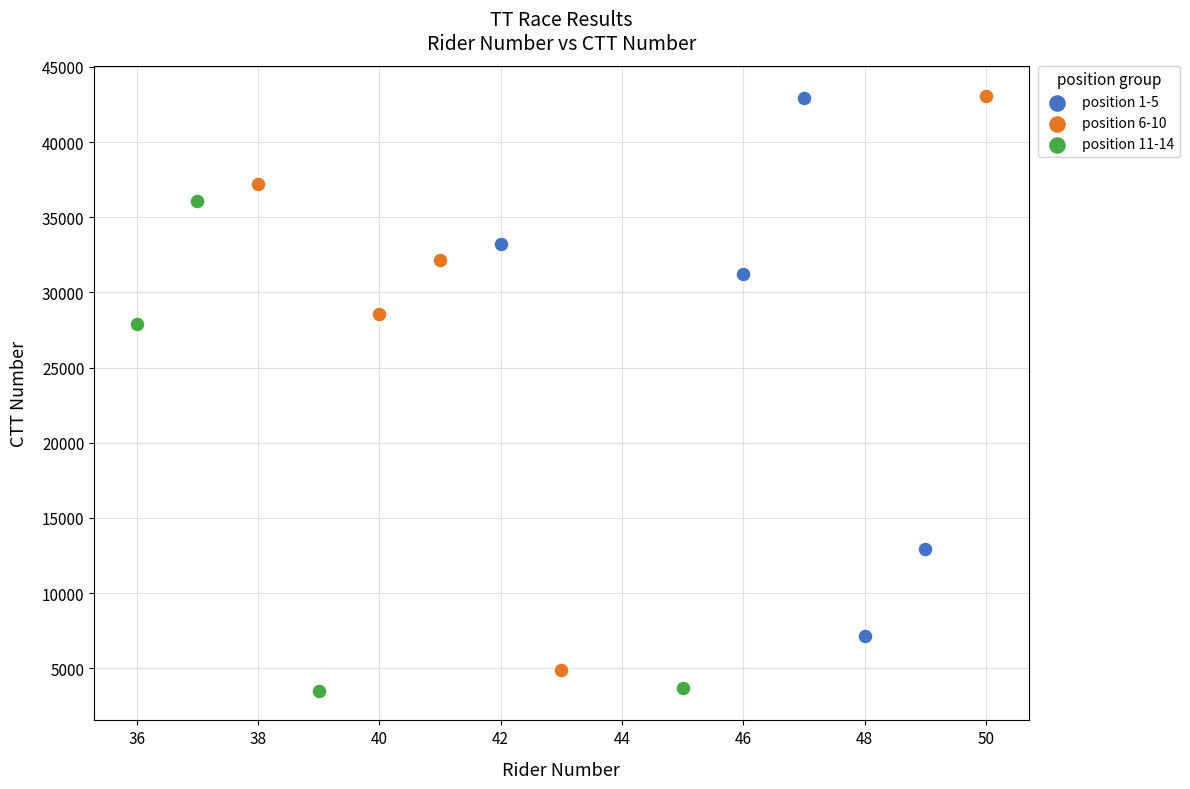

What are all the series names shown in the legend?

position 1-5, position 6-10, position 11-14